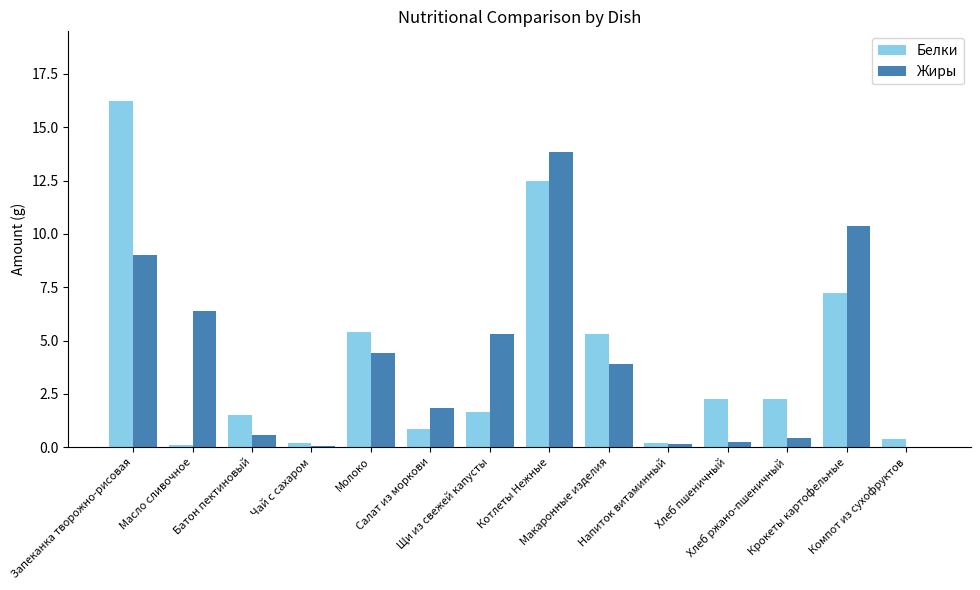

List the labels in order of Жиры value, largest first.

Котлеты Нежные, Крокеты картофельные, Запеканка творожно-рисовая, Масло сливочное, Щи из свежей капусты, Молоко, Макаронные изделия, Салат из моркови, Батон пектиновый, Хлеб ржано-пшеничный, Хлеб пшеничный, Напиток витаминный, Чай с сахаром, Компот из сухофруктов